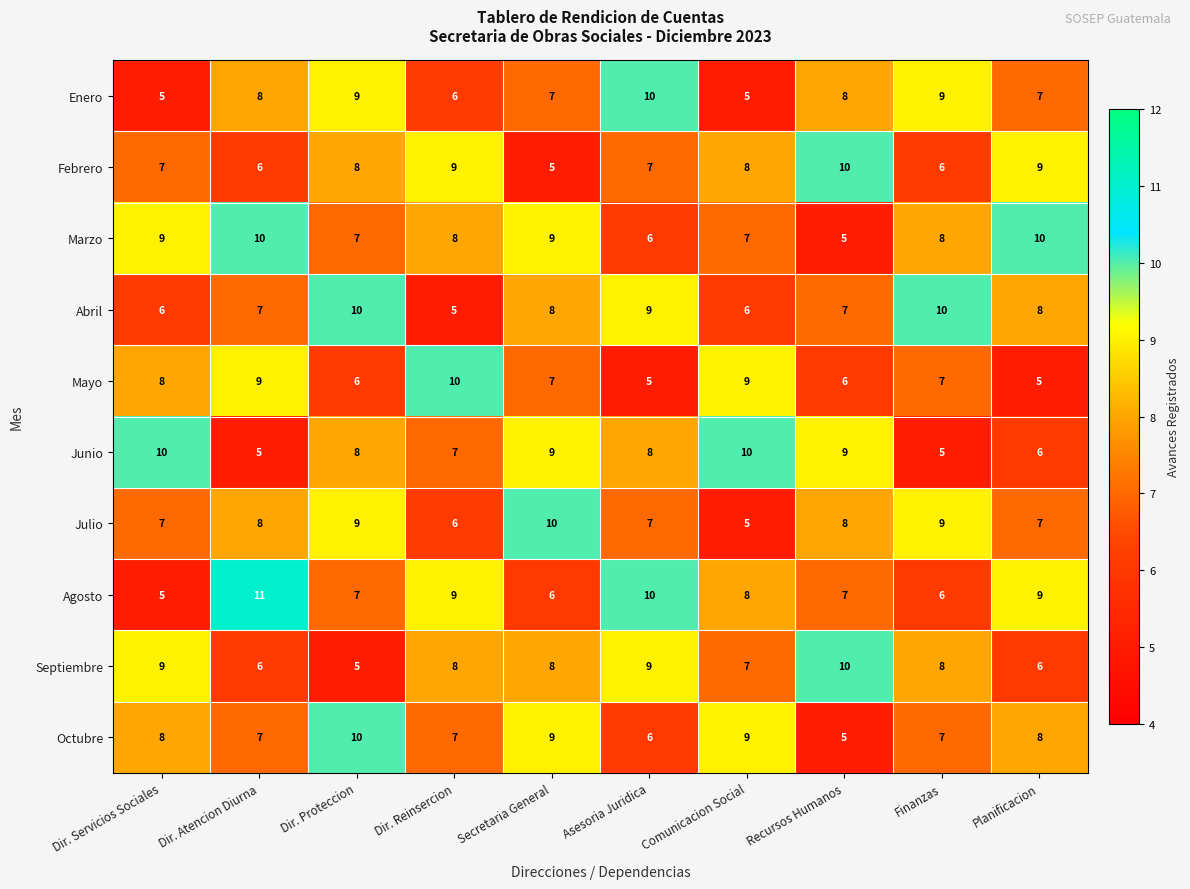

What is the average value of the Junio series?

8